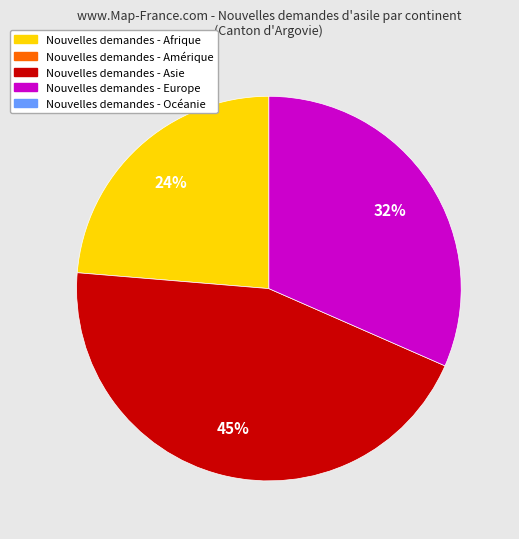

To the nearest percent, what is the average slice percentage?

33%